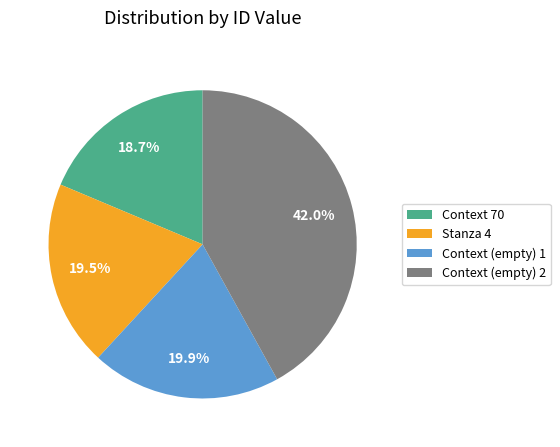

What is the smallest slice in the pie chart?

Context 70